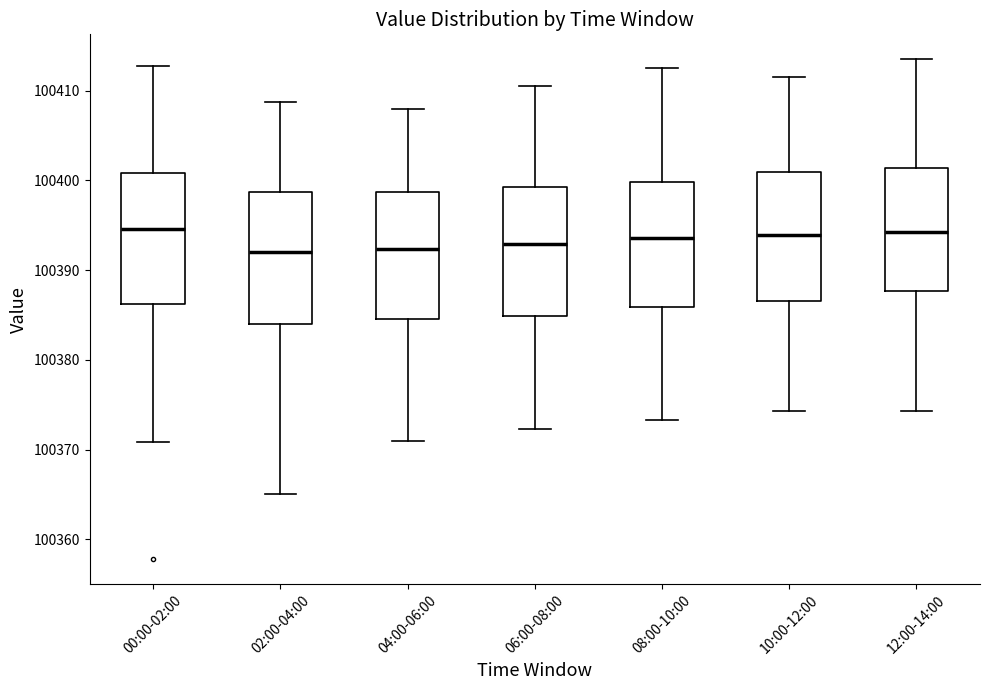

Reading left to right, read every box against the y-axis: the position of its median line, the range the box covers, and the ends of its whiskers. The values are not printed on the chart, so give them approximately, as read against the axis.

00:00-02:00: median 100395, box 100386 to 100401, whiskers 100371 to 100413
02:00-04:00: median 100392, box 100384 to 100399, whiskers 100365 to 100409
04:00-06:00: median 100392, box 100385 to 100399, whiskers 100371 to 100408
06:00-08:00: median 100393, box 100385 to 100399, whiskers 100372 to 100411
08:00-10:00: median 100394, box 100386 to 100400, whiskers 100373 to 100413
10:00-12:00: median 100394, box 100387 to 100401, whiskers 100374 to 100412
12:00-14:00: median 100394, box 100388 to 100401, whiskers 100374 to 100414